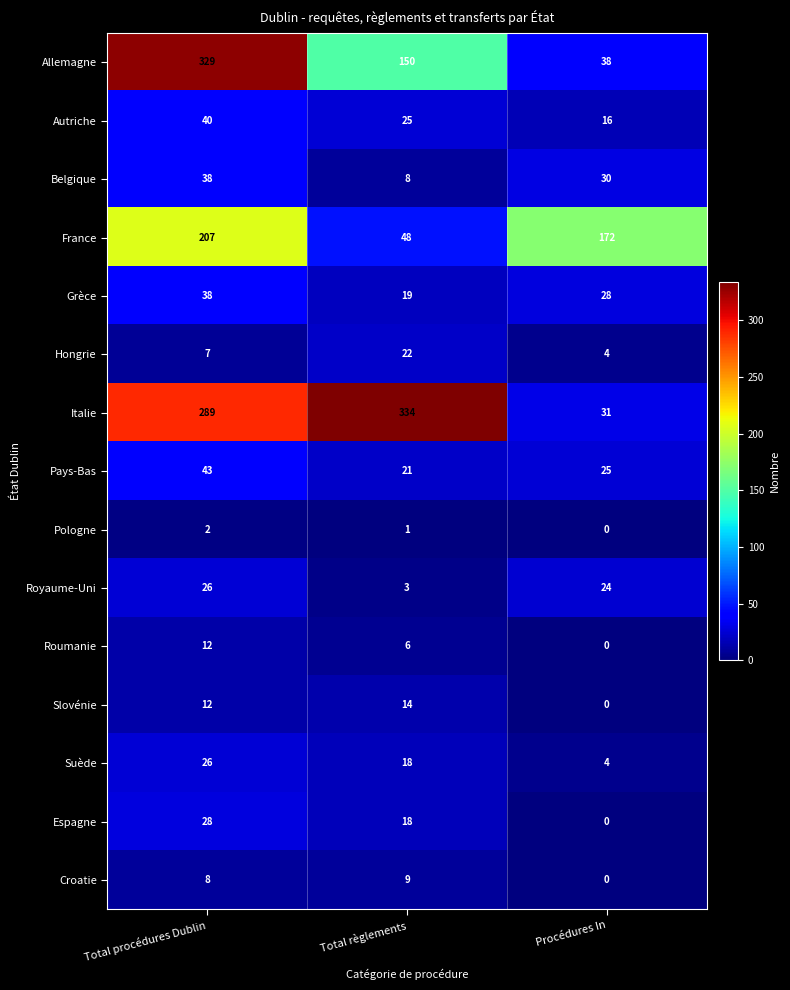

How many distinct data groups are displayed?

15